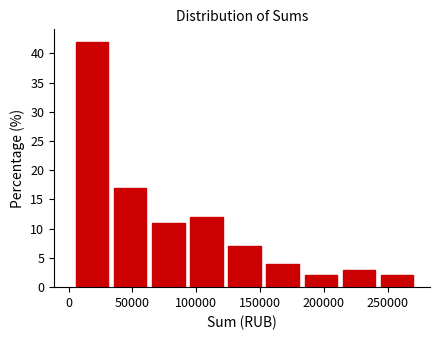

Which range on the x-axis has the tallest bar?

5000 to 35000